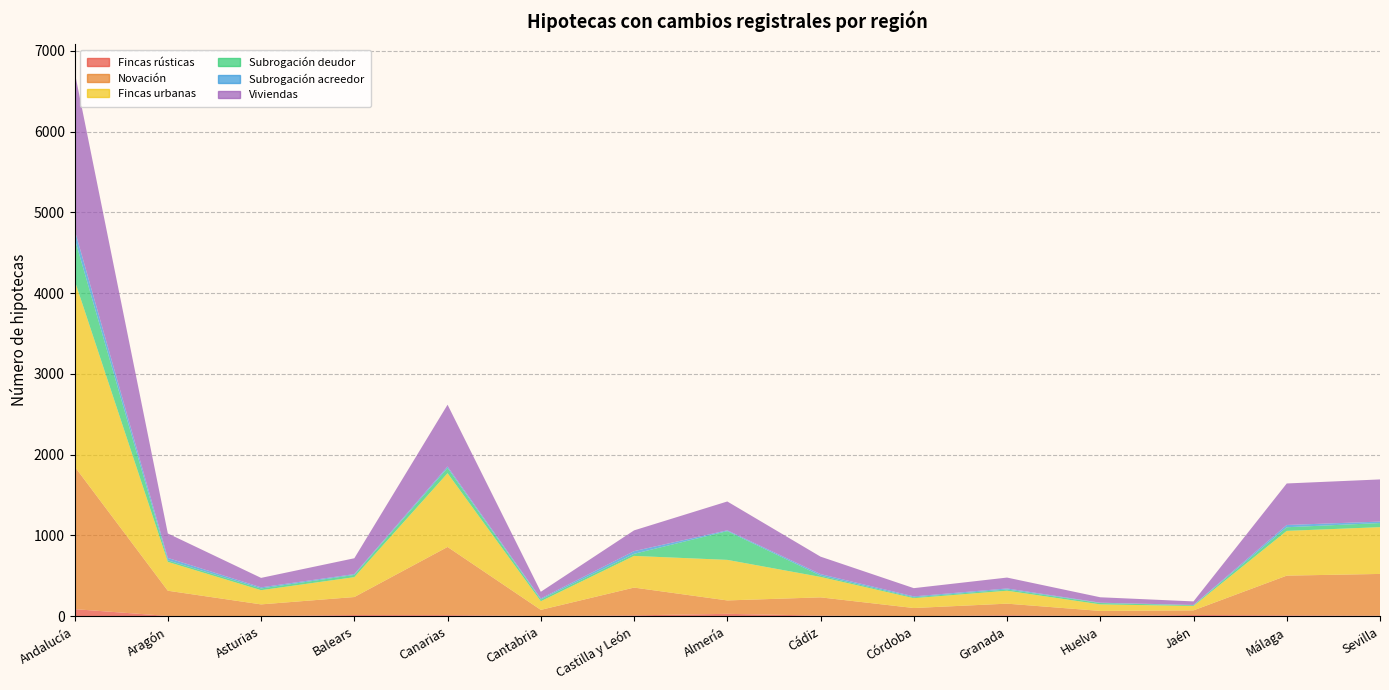

Reading right to left, extract all data points from this chart.

Fincas rústicas: Sevilla=7	Málaga=11	Jaén=16	Huelva=3	Granada=12	Córdoba=1	Cádiz=8	Almería=30	Castilla y León=11	Cantabria=3	Canarias=14	Balears=15	Asturias=3	Aragón=4	Andalucía=88
Novación: Sevilla=517	Málaga=492	Jaén=57	Huelva=63	Granada=144	Córdoba=101	Cádiz=226	Almería=166	Castilla y León=344	Cantabria=76	Canarias=844	Balears=223	Asturias=144	Aragón=312	Andalucía=1766
Fincas urbanas: Sevilla=579	Málaga=554	Jaén=54	Huelva=81	Granada=160	Córdoba=122	Cádiz=253	Almería=502	Castilla y León=392	Cantabria=107	Canarias=913	Balears=246	Asturias=176	Aragón=357	Andalucía=2305
Subrogación deudor: Sevilla=51	Málaga=45	Jaén=9	Huelva=17	Granada=16	Córdoba=11	Cádiz=16	Almería=356	Castilla y León=26	Cantabria=22	Canarias=65	Balears=28	Asturias=21	Aragón=19	Andalucía=521
Subrogación acreedor: Sevilla=18	Málaga=28	Jaén=4	Huelva=4	Granada=12	Córdoba=11	Cádiz=19	Almería=10	Castilla y León=33	Cantabria=12	Canarias=18	Balears=10	Asturias=14	Aragón=30	Andalucía=106
Viviendas: Sevilla=522	Málaga=514	Jaén=44	Huelva=67	Granada=135	Córdoba=102	Cádiz=216	Almería=357	Castilla y León=257	Cantabria=83	Canarias=765	Balears=196	Asturias=117	Aragón=303	Andalucía=1957